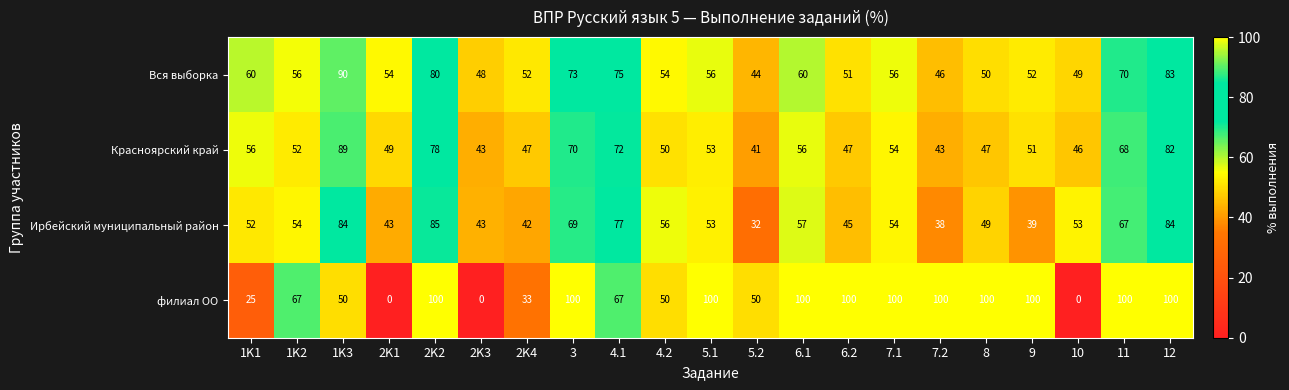

At which category is the sum across all series the highest?

12